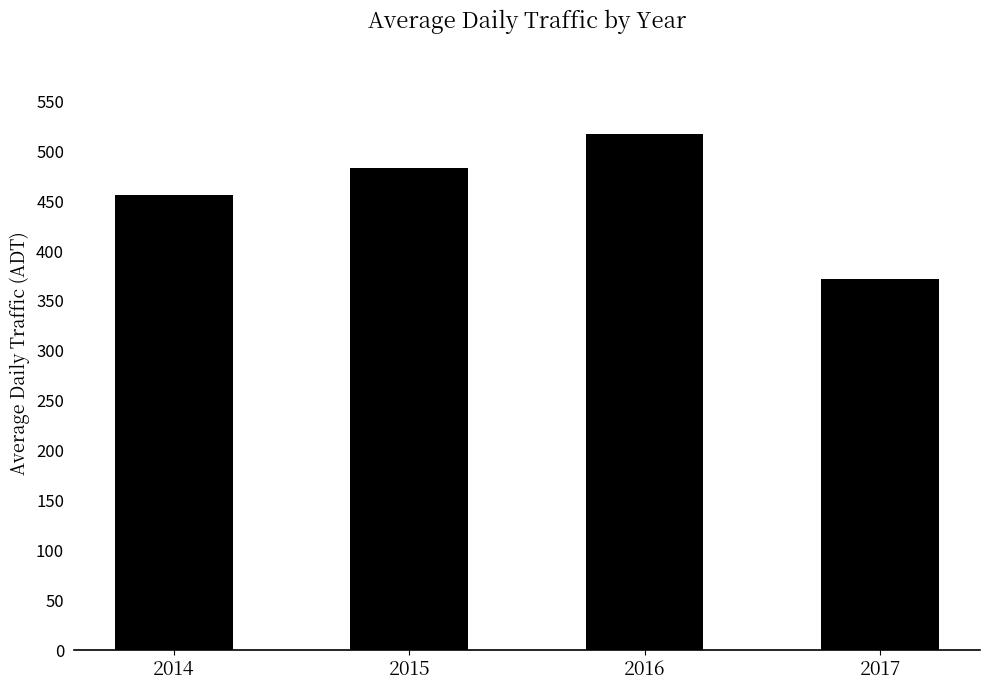

Rank the categories by value from highest to lowest.

2016, 2015, 2014, 2017